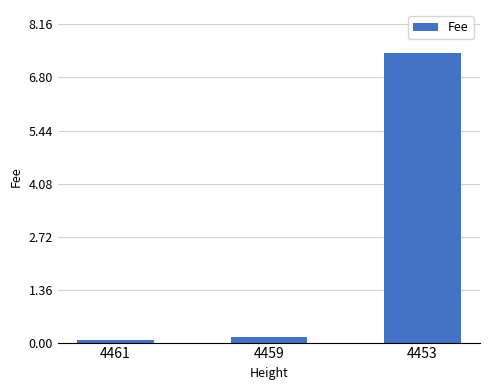

What is the value of the 3rd bar from the left?

7.4